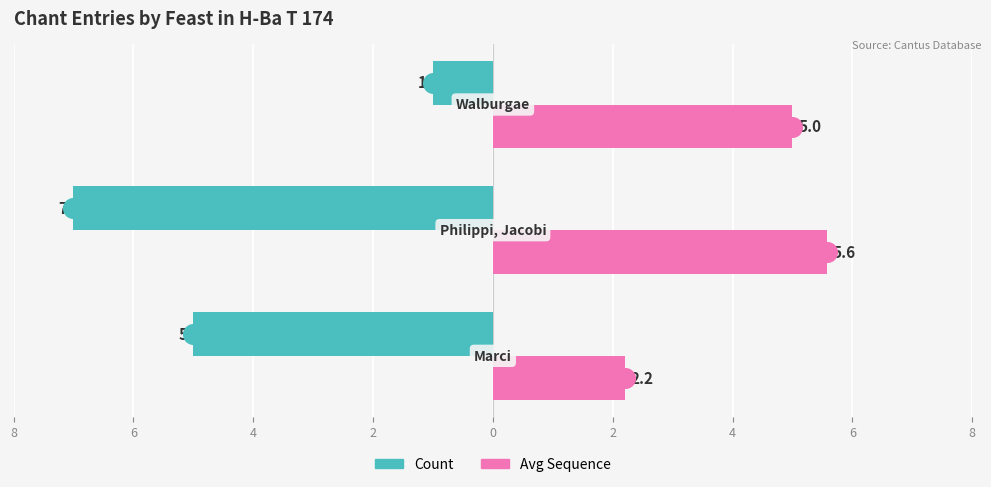

What are all the series names shown in the legend?

Count, Avg Sequence